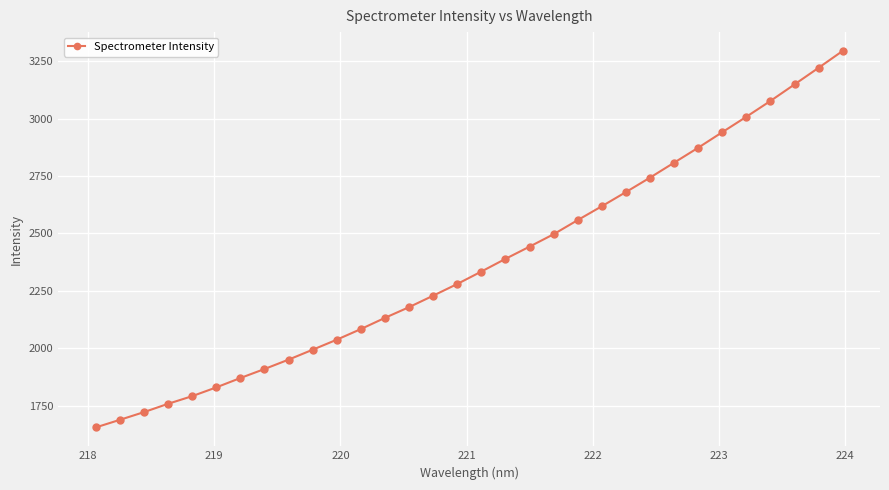

What is the minimum value shown in the chart?

1654.9